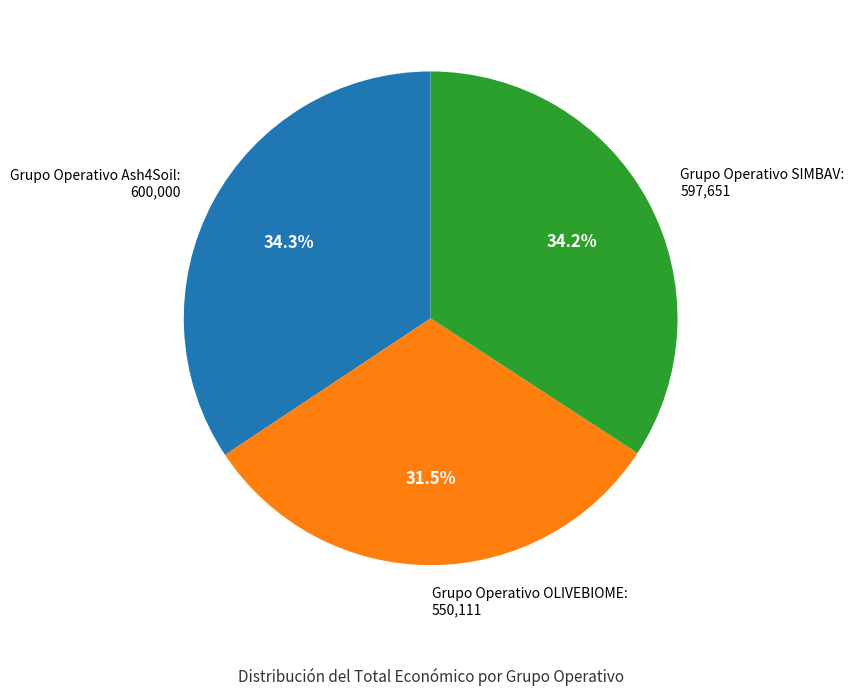

To the nearest percent, what percentage of the pie is Grupo Operativo SIMBAV?

34%